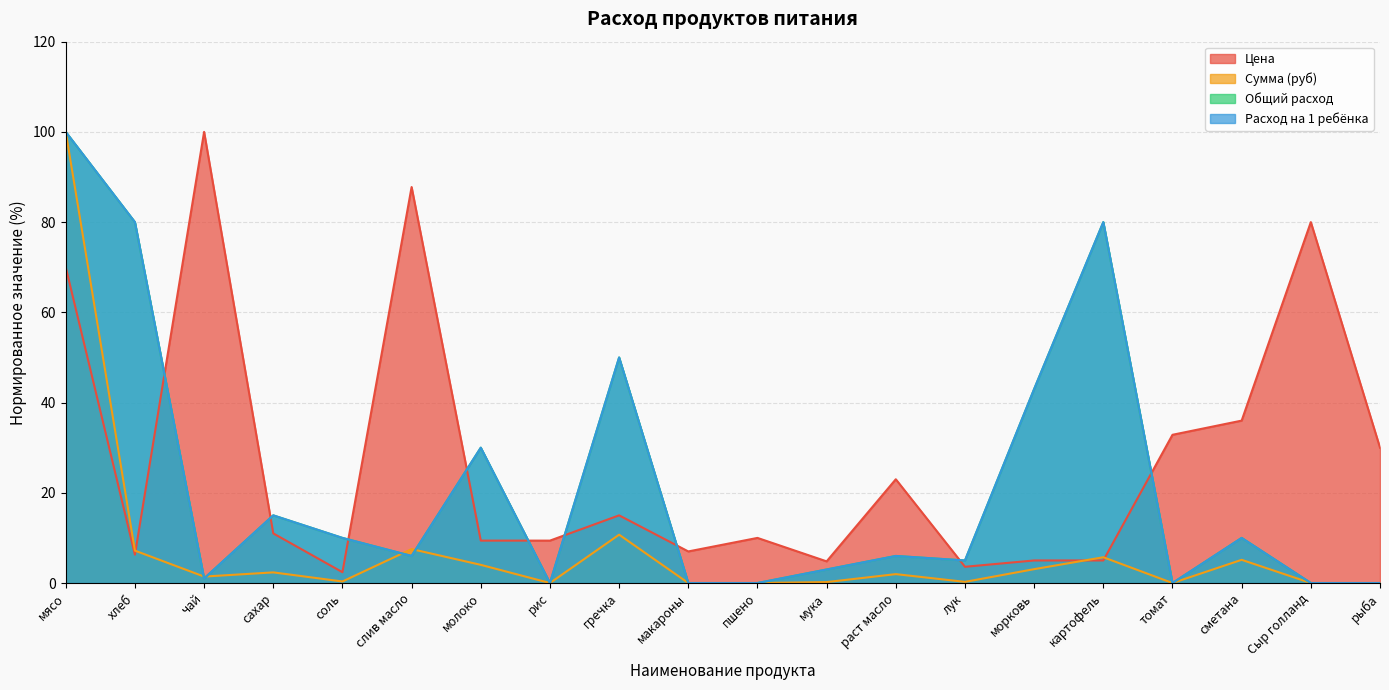

Which series has the largest total across all categories?

Цена